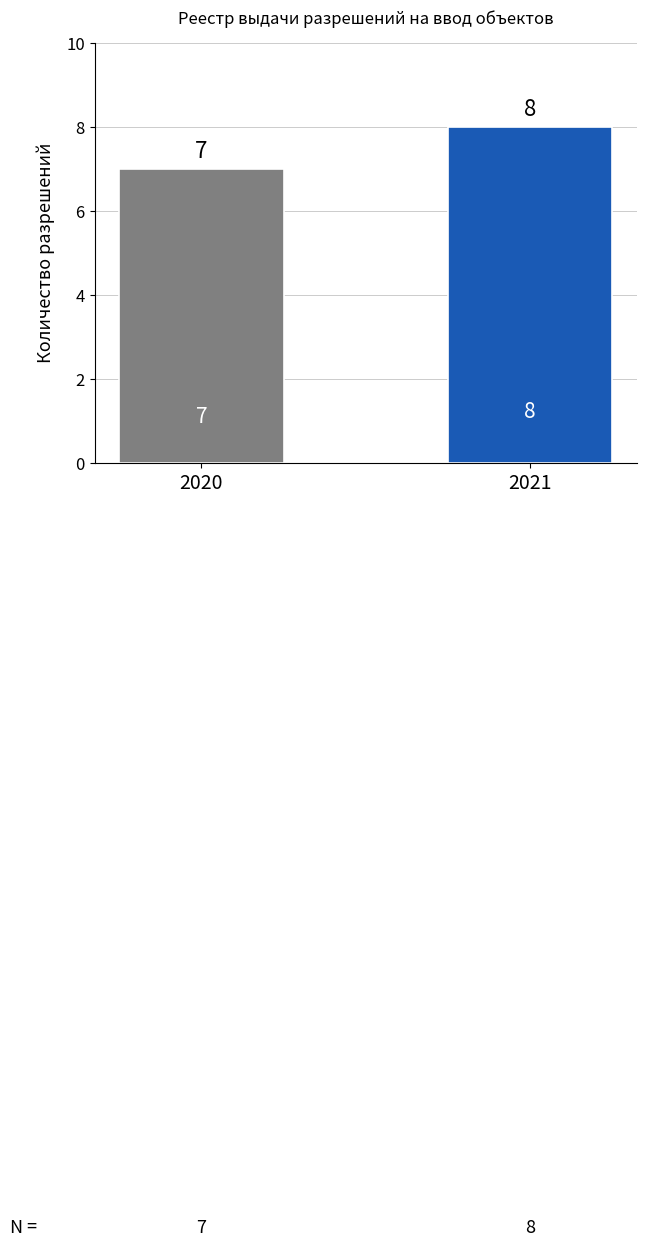

Count the number of data series in this chart.

1